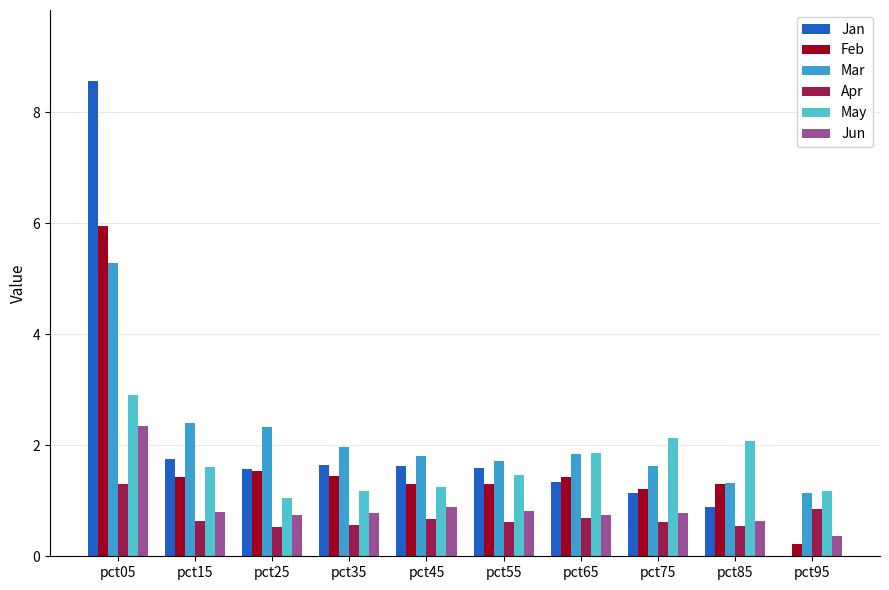

What is the sum of the Apr values at pct65 and pct55?

1.3